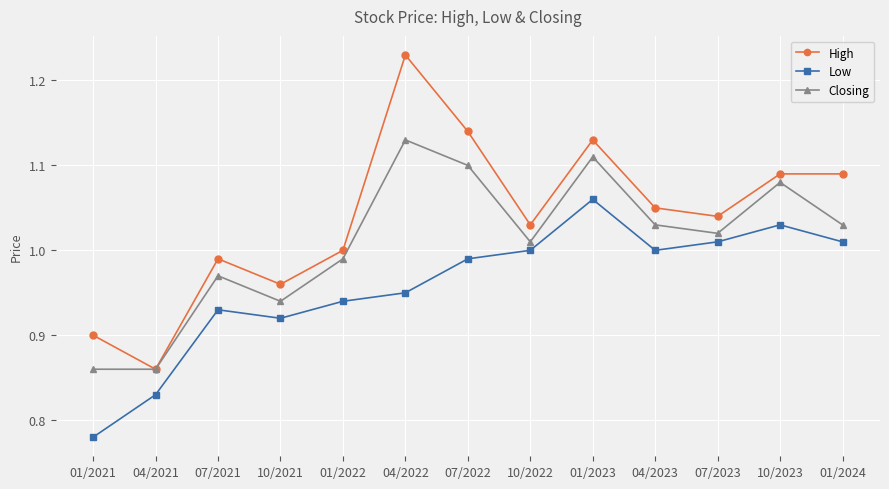

What is the label of the 6th point from the right?

10/2022